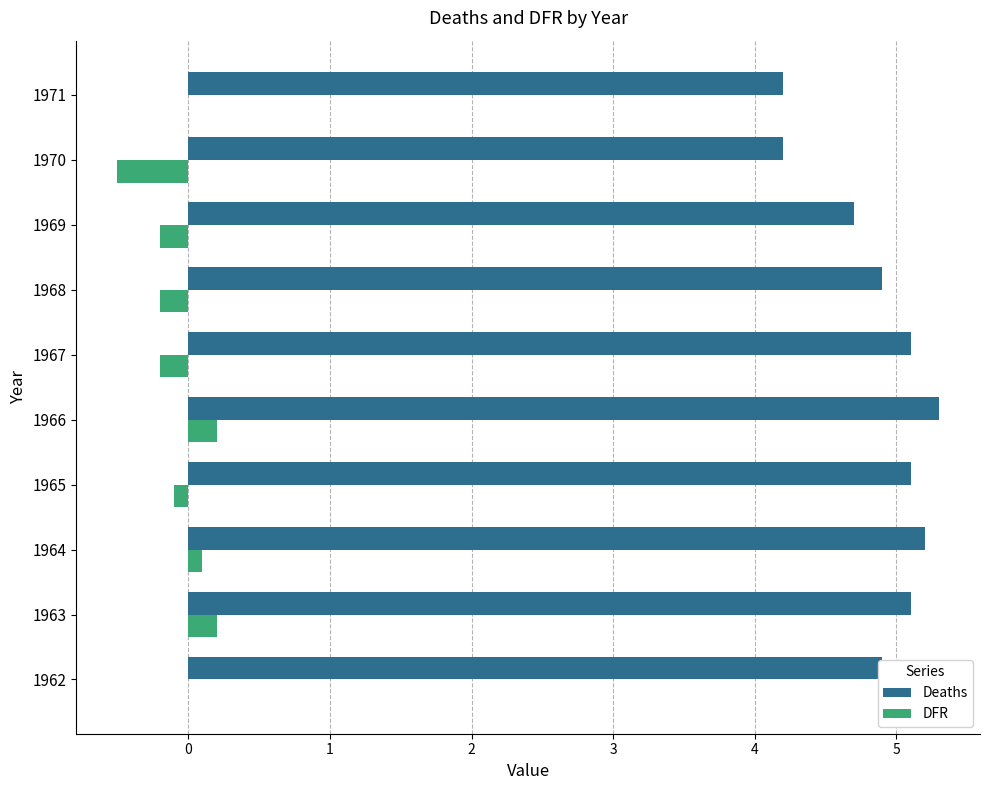

True or false: DFR has a value of -0.2 at 1969.

True